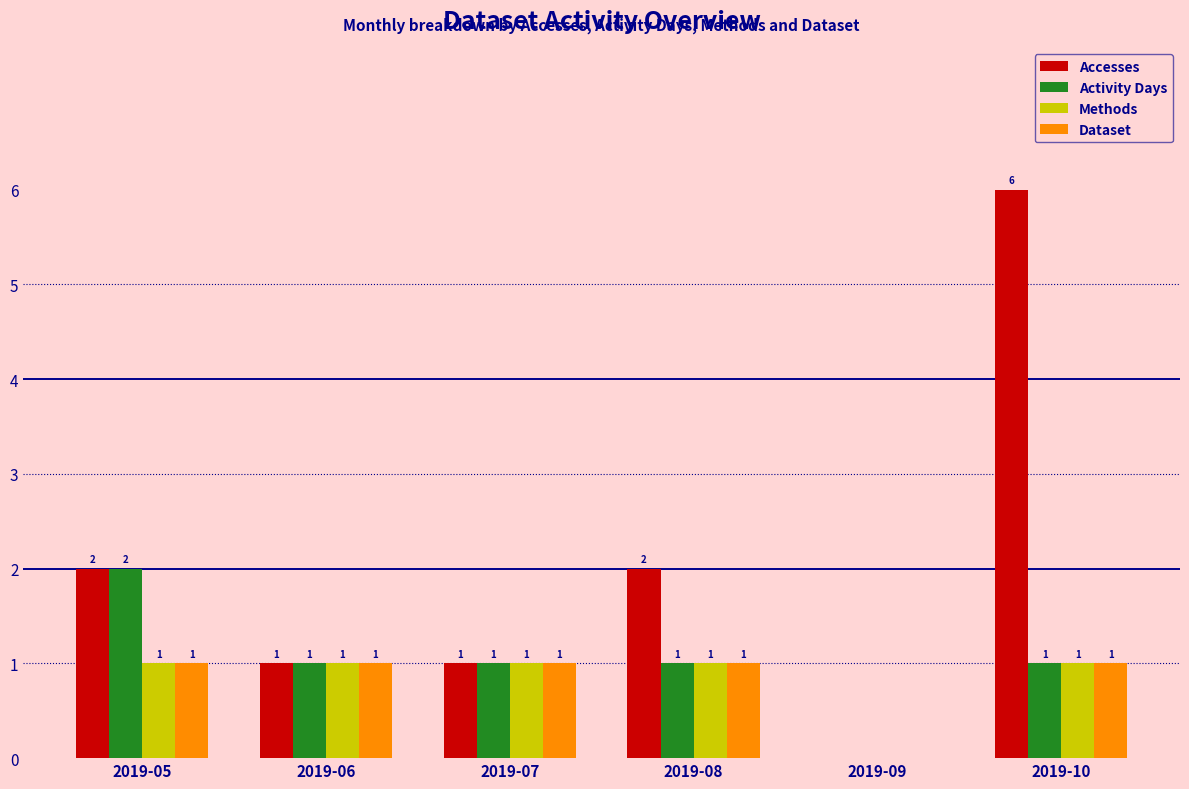

How many Methods values are between 1 and 2?

5